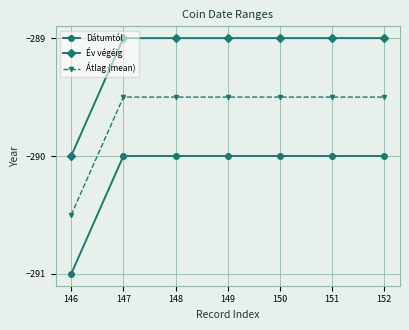

Rank the series by their average value, from lowest to highest.

Dátumtól, Átlag (mean), Év végéig